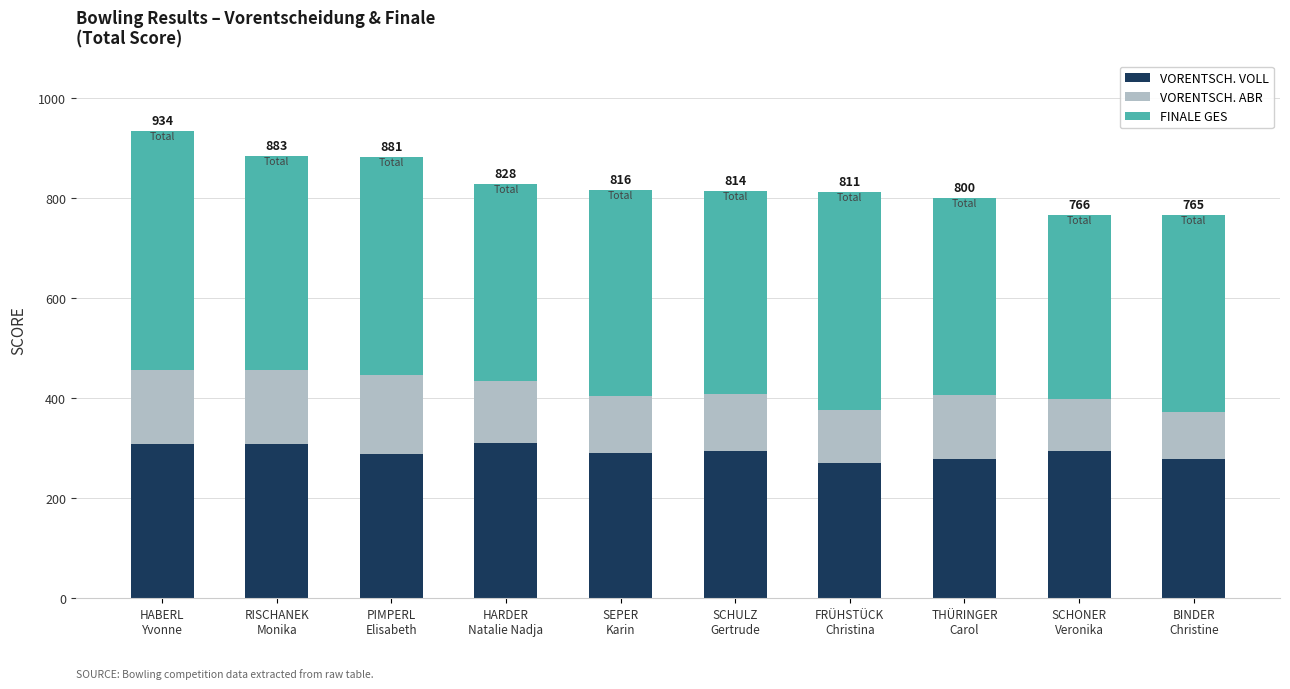

What is the difference between the maximum and second lowest values in the VORENTSCH. VOLL series?

32